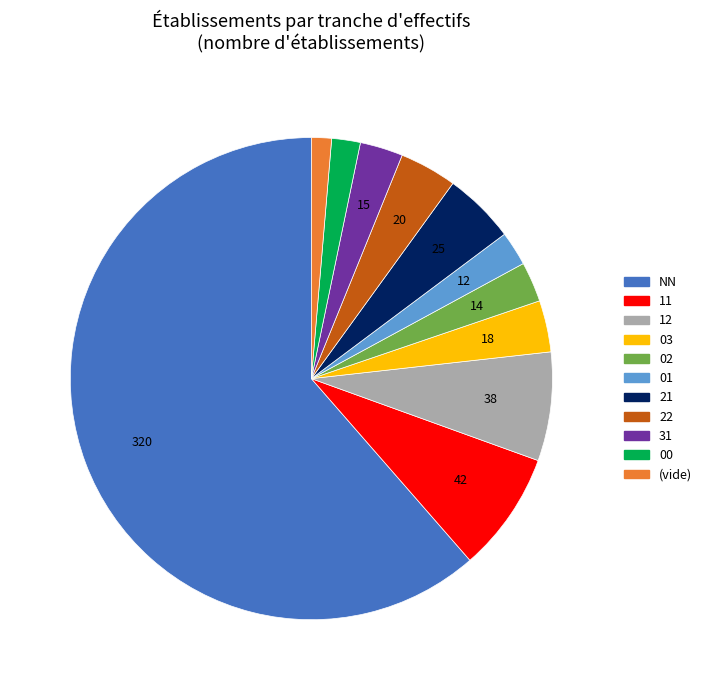

To the nearest percent, what percentage of the pie is 00?

2%